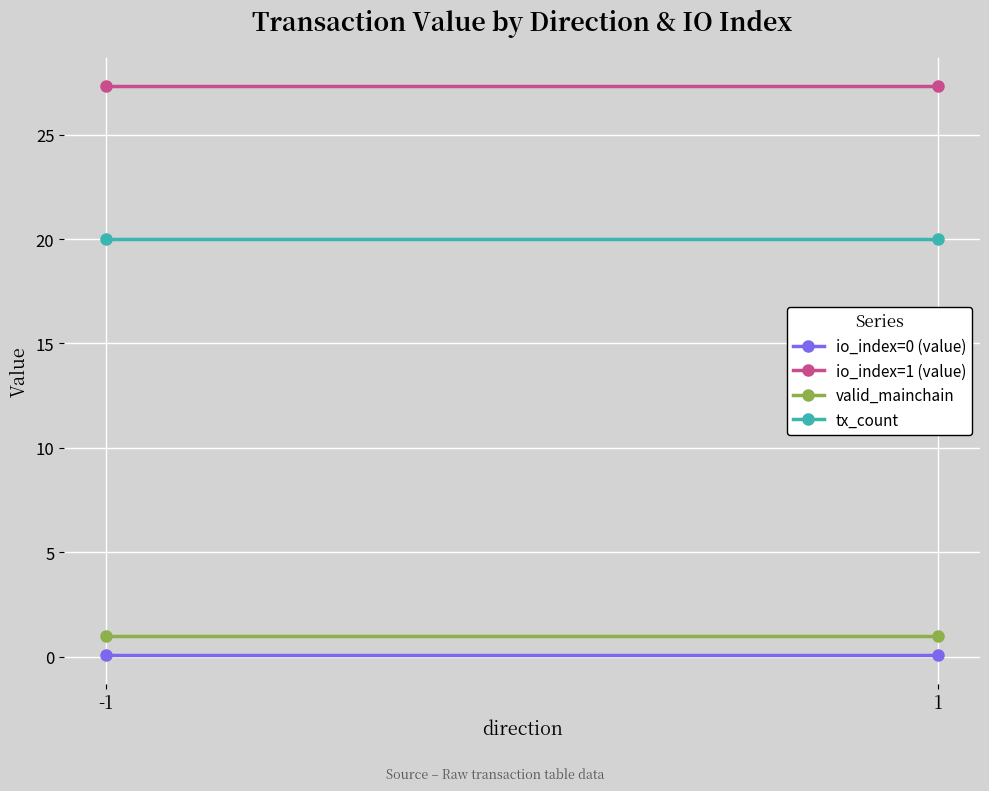

Which label corresponds to the largest value in the chart?

-1